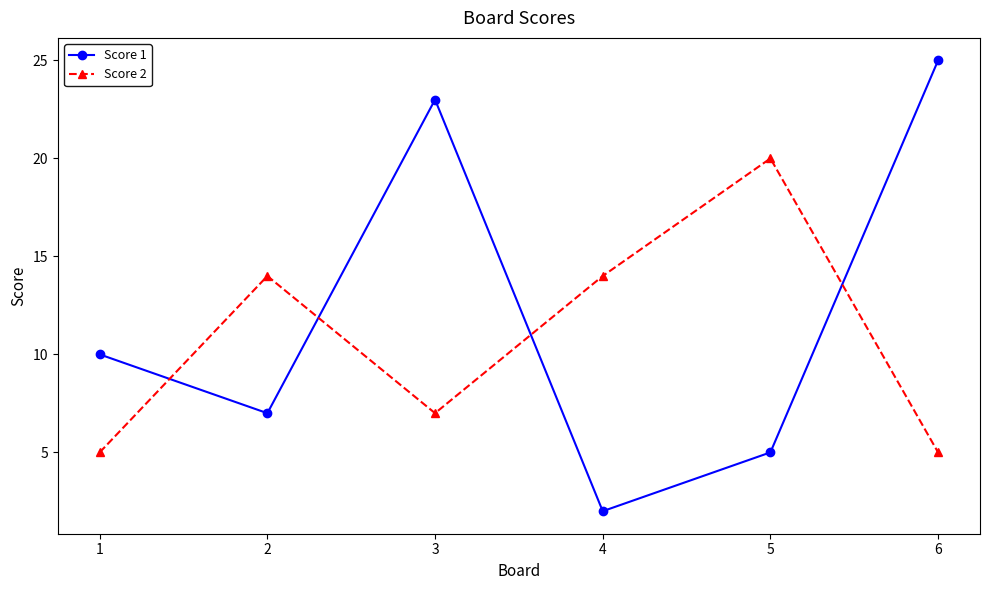

What value does the Score 1 series have at 1, to the nearest 10?

10